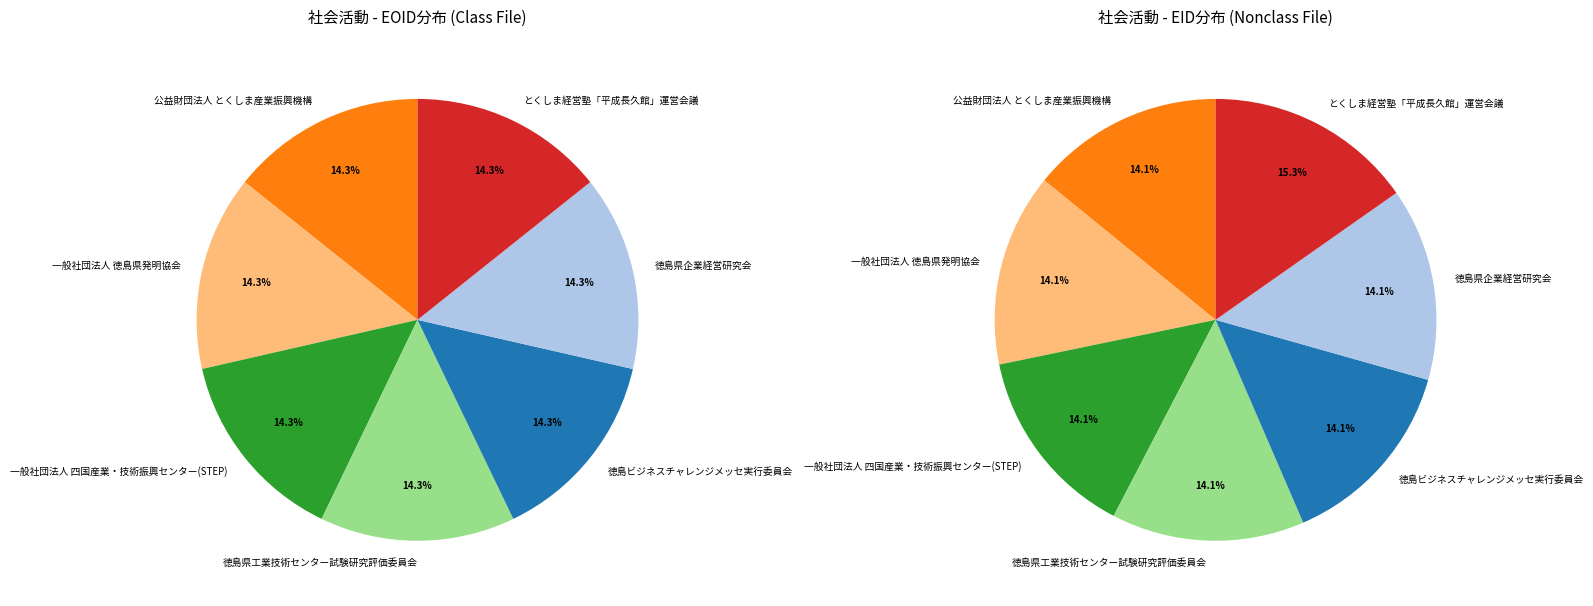

Is there a majority slice in this chart?

No